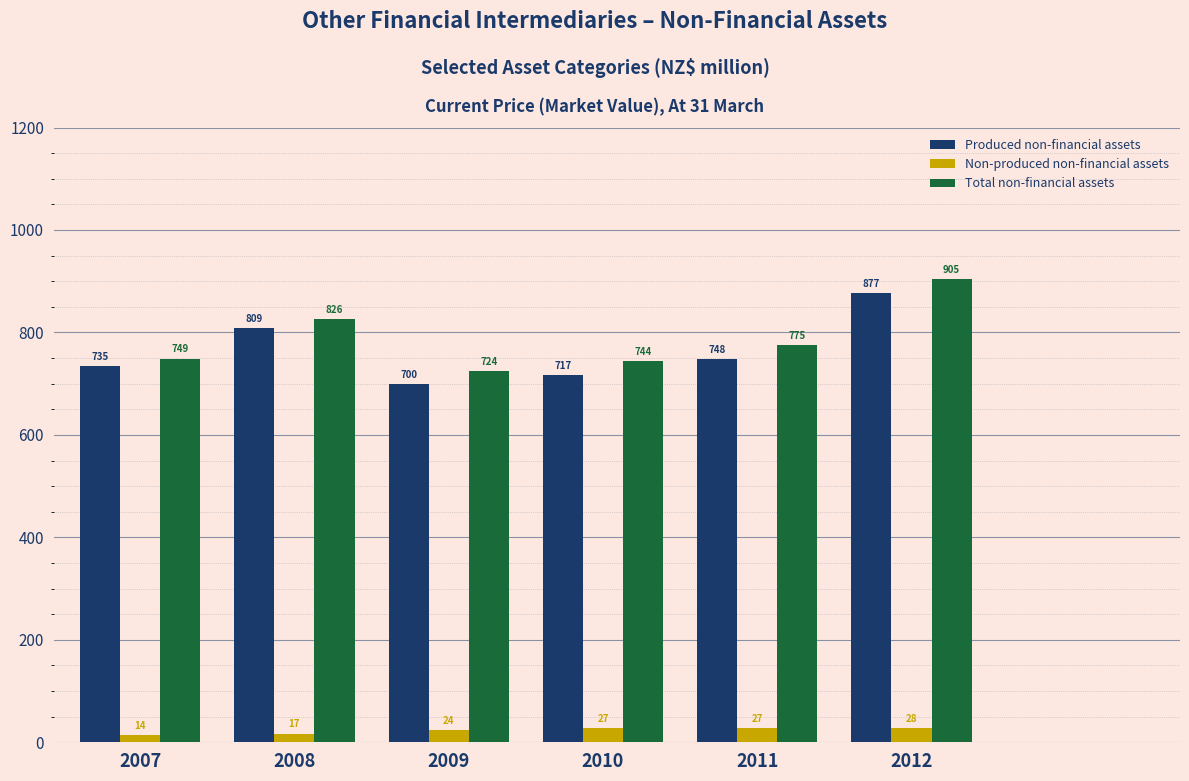

Reading right to left, transcribe all the data shown in this chart.

Produced non-financial assets: 2012=877	2011=748	2010=717	2009=700	2008=809	2007=735
Non-produced non-financial assets: 2012=28	2011=27	2010=27	2009=24	2008=17	2007=14
Total non-financial assets: 2012=905	2011=775	2010=744	2009=724	2008=826	2007=749